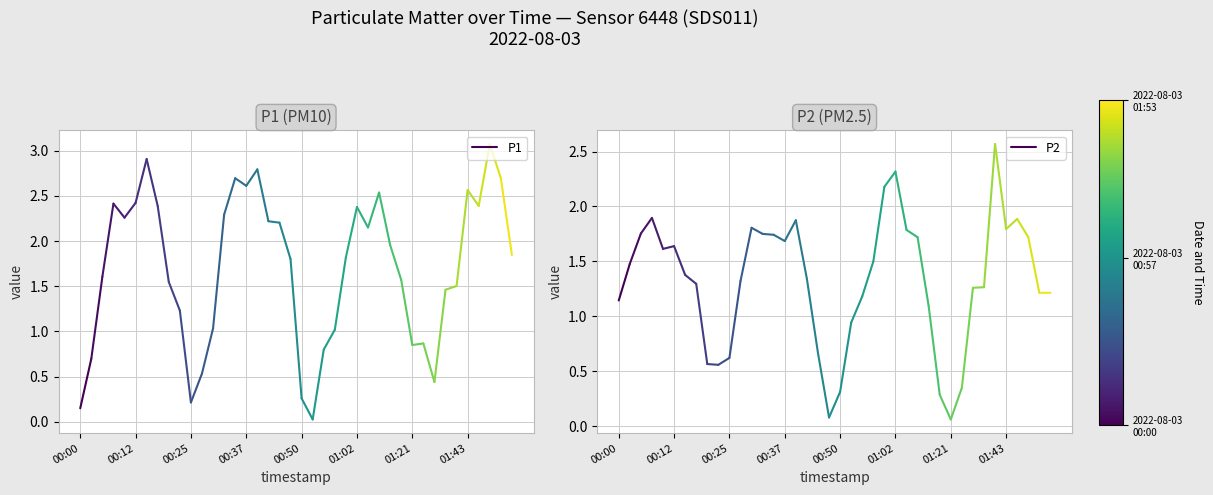

Is this an area chart (filled region under the line)?

No